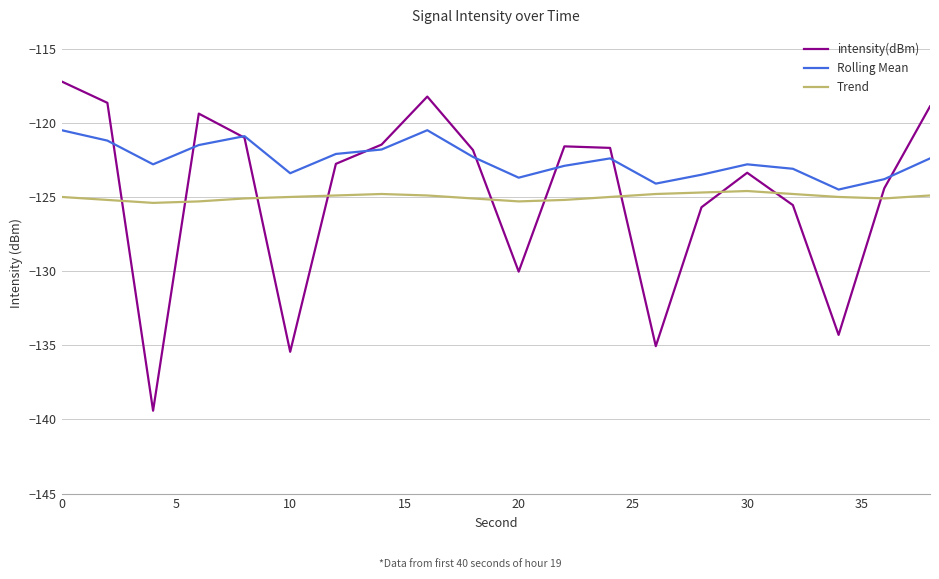

What is the lowest value of the Rolling Mean series?

-124.5